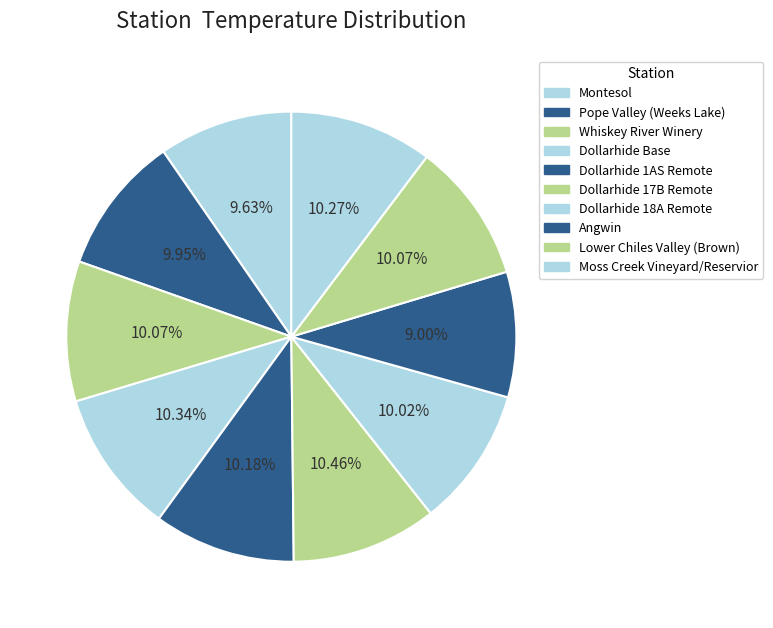

Rank the categories by value from highest to lowest.

Dollarhide 17B Remote, Dollarhide Base, Moss Creek Vineyard/Reservior, Dollarhide 1AS Remote, Whiskey River Winery, Lower Chiles Valley (Brown), Dollarhide 18A Remote, Pope Valley (Weeks Lake), Montesol, Angwin